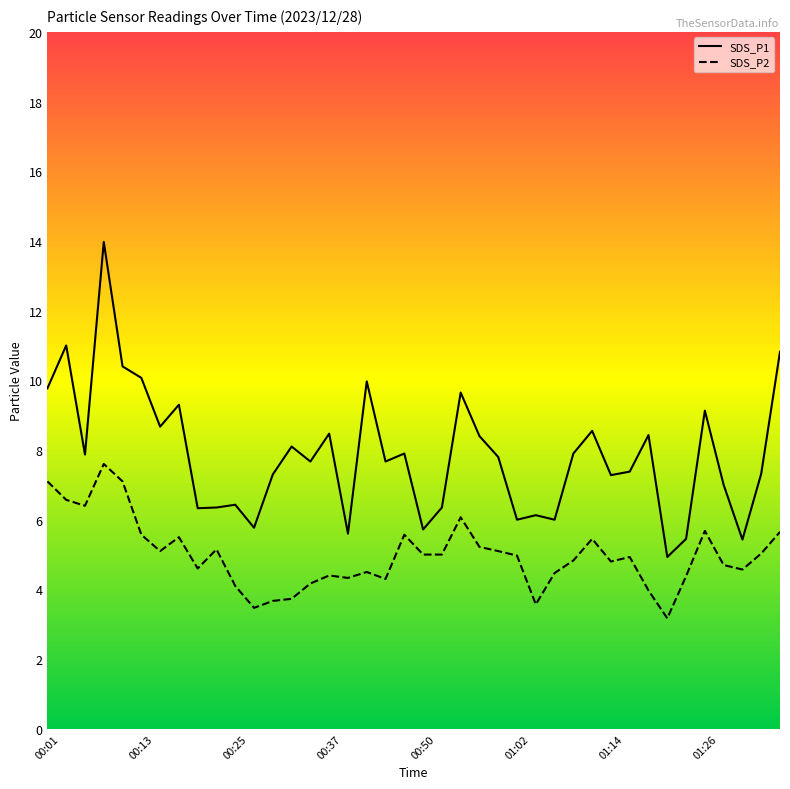

How many lines are shown in the chart?

2